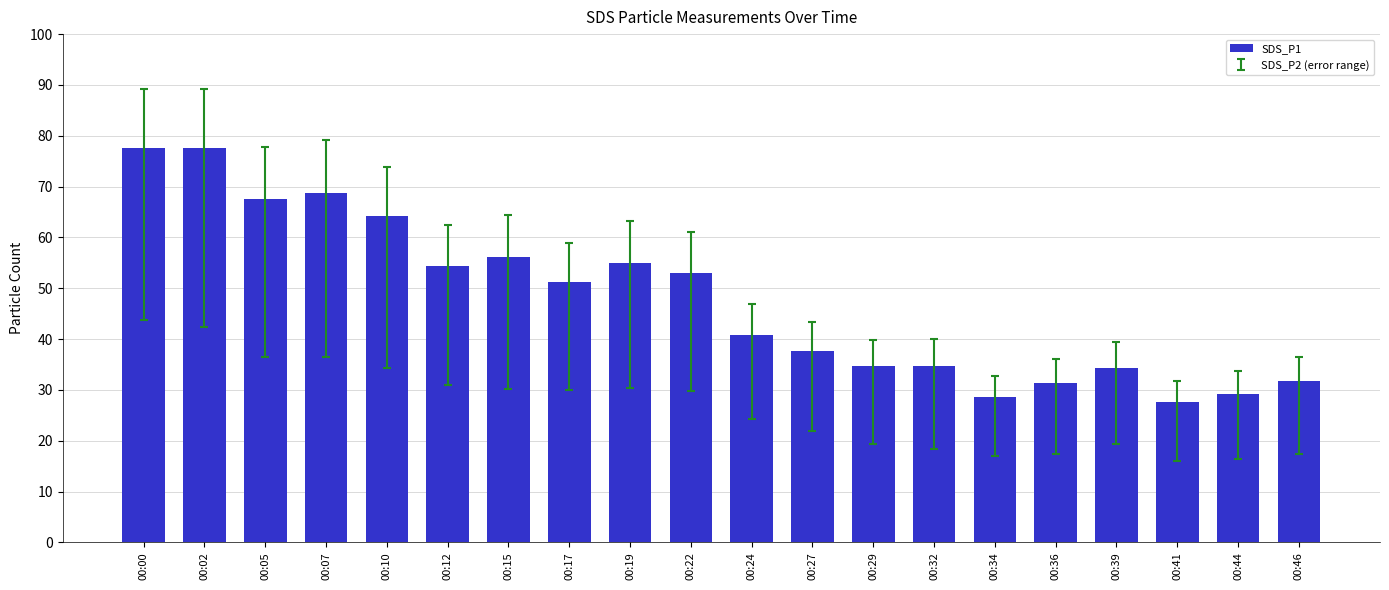

Which has a higher value, 00:32 or 00:15?

00:15